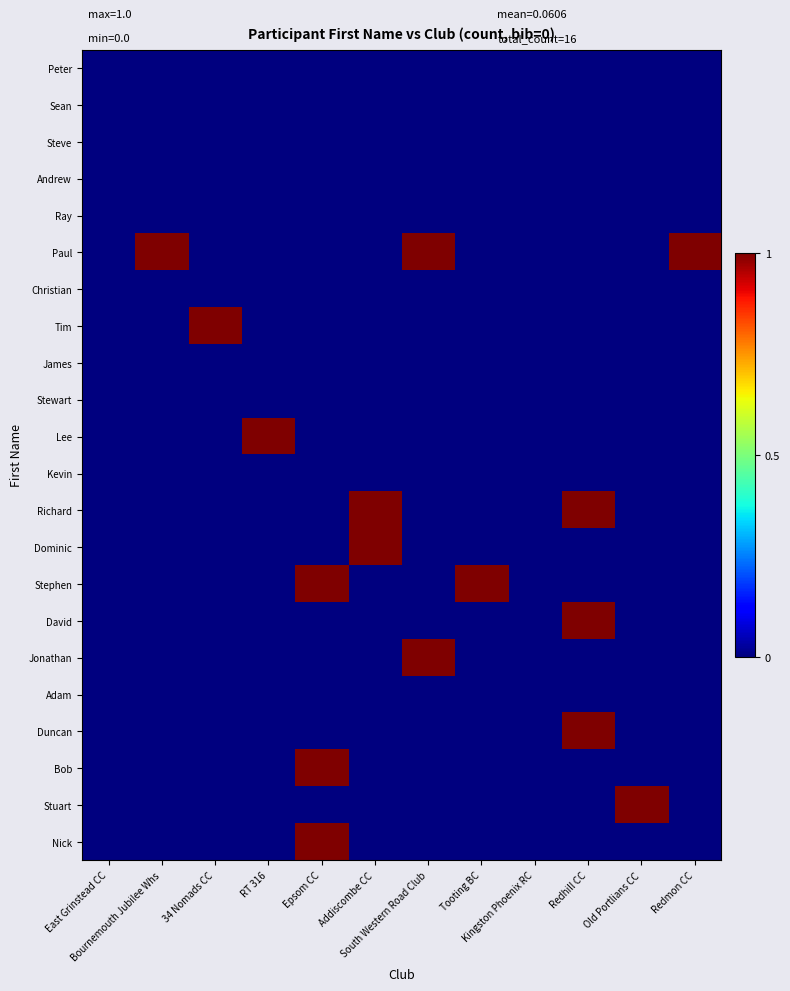

Which series has the largest range (max minus min)?

Paul